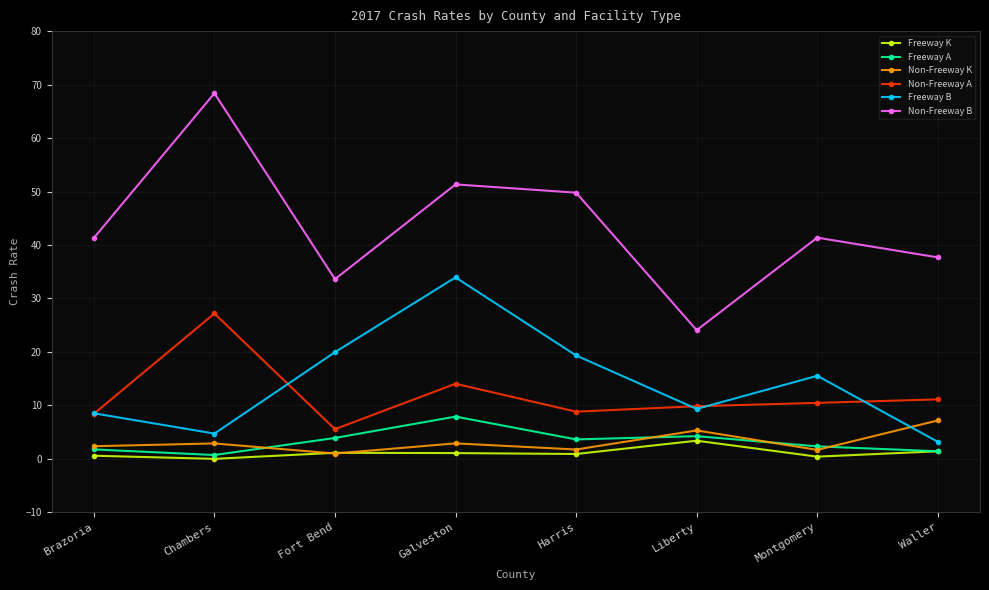

True or false: Non-Freeway B has a value of 18.2 at Brazoria.

False